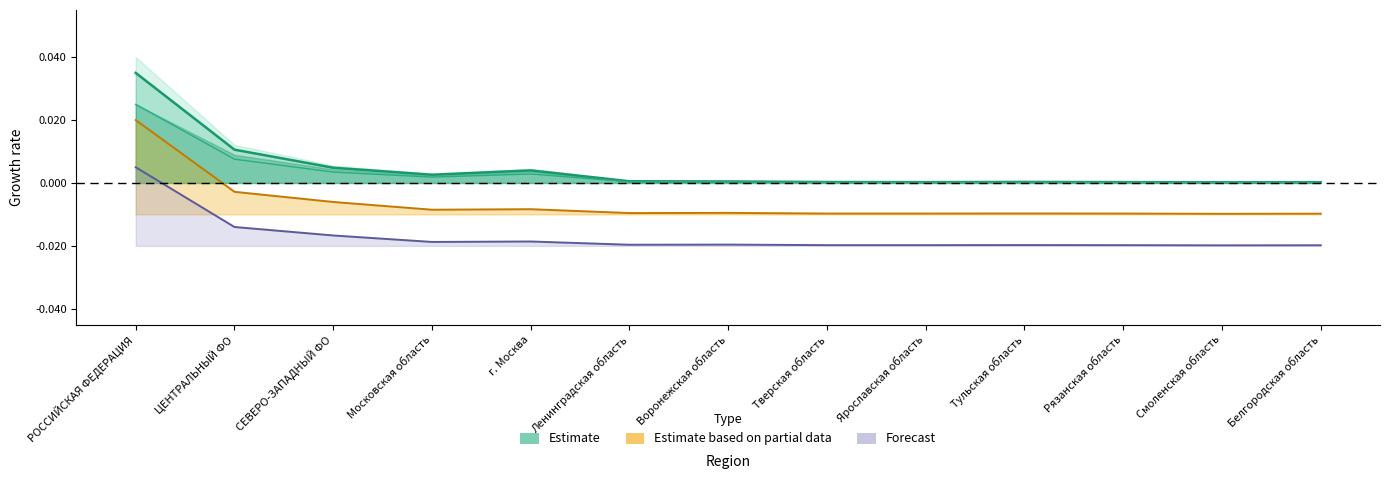

Does the chart have visible grid lines?

No